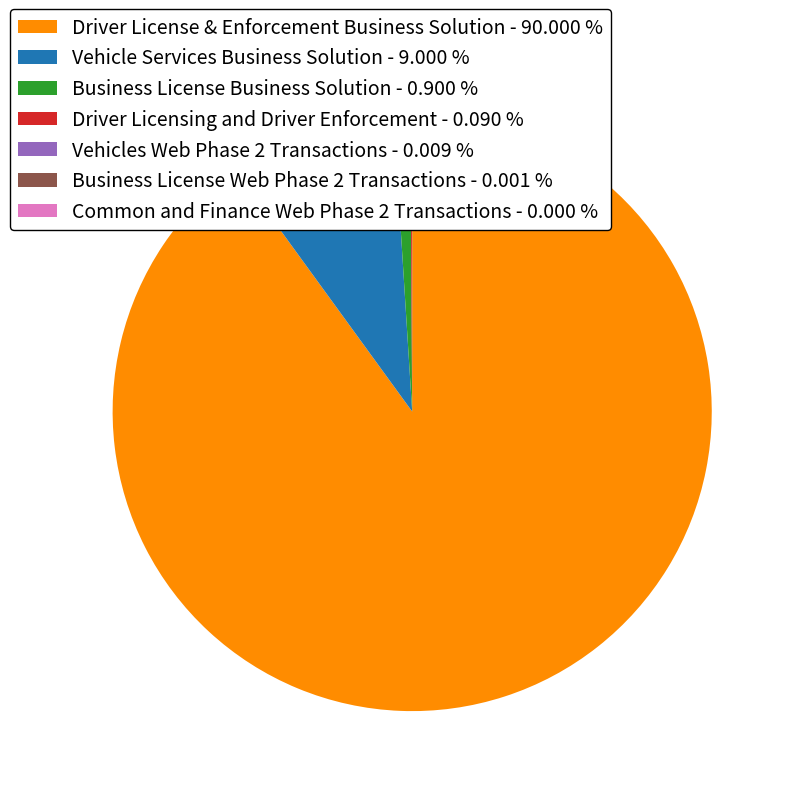

Combined, do Business License Business Solution - 0.900 % and Driver License & Enforcement Business Solution - 90.000 % account for over 50%?

Yes